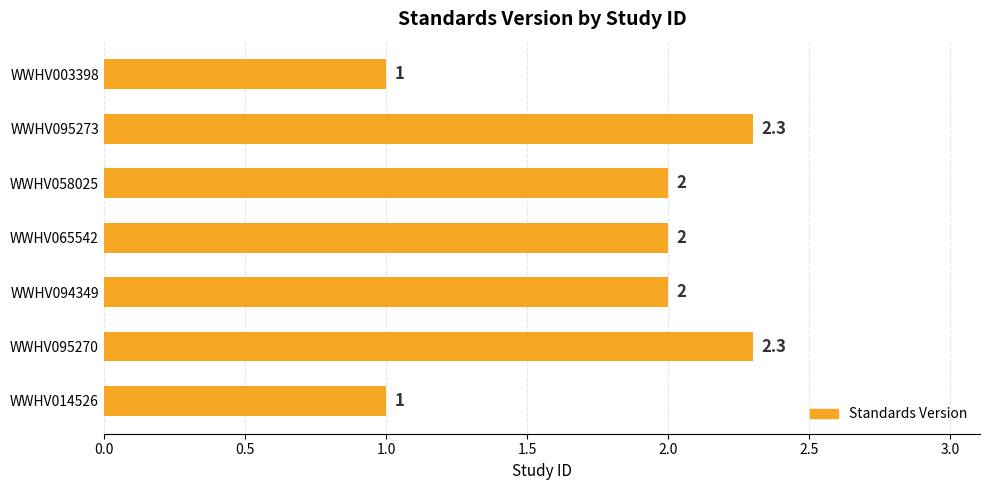

What position from the bottom is WWHV065542?

4